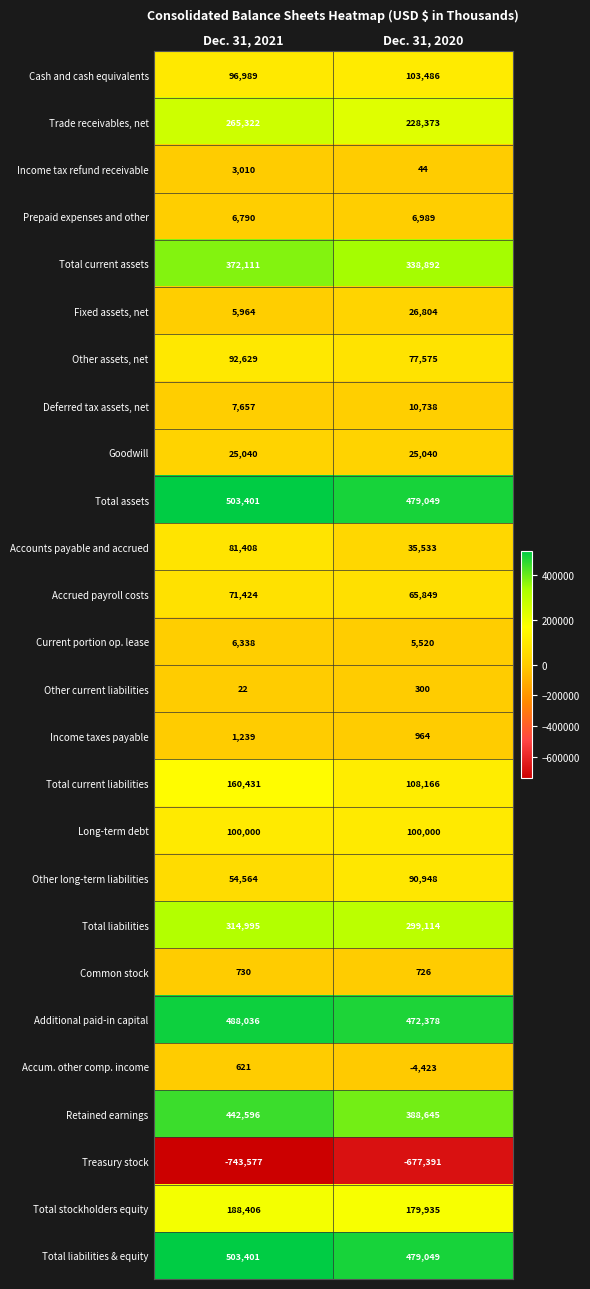

What is the total value across all series at Dec. 31, 2020?

2842303